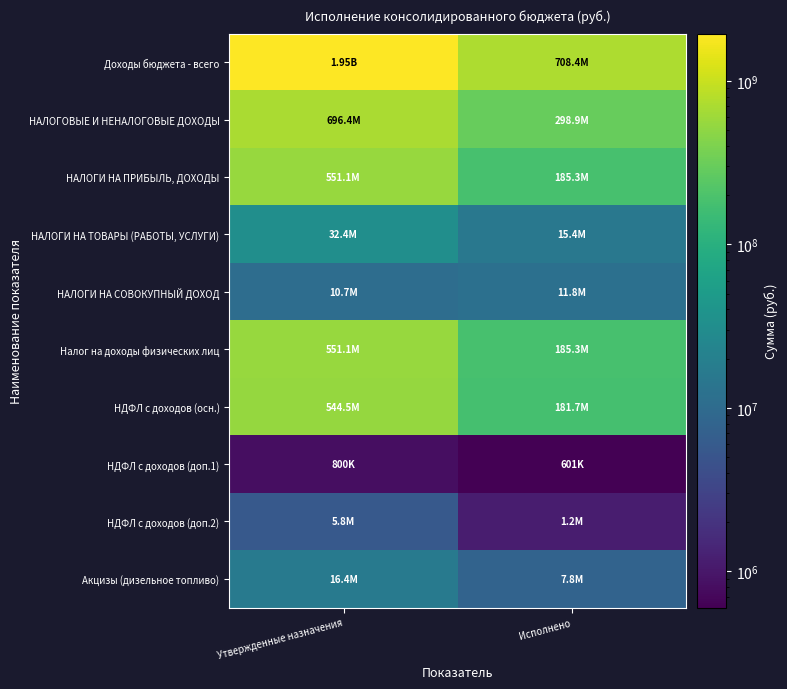

How many distinct data groups are displayed?

10